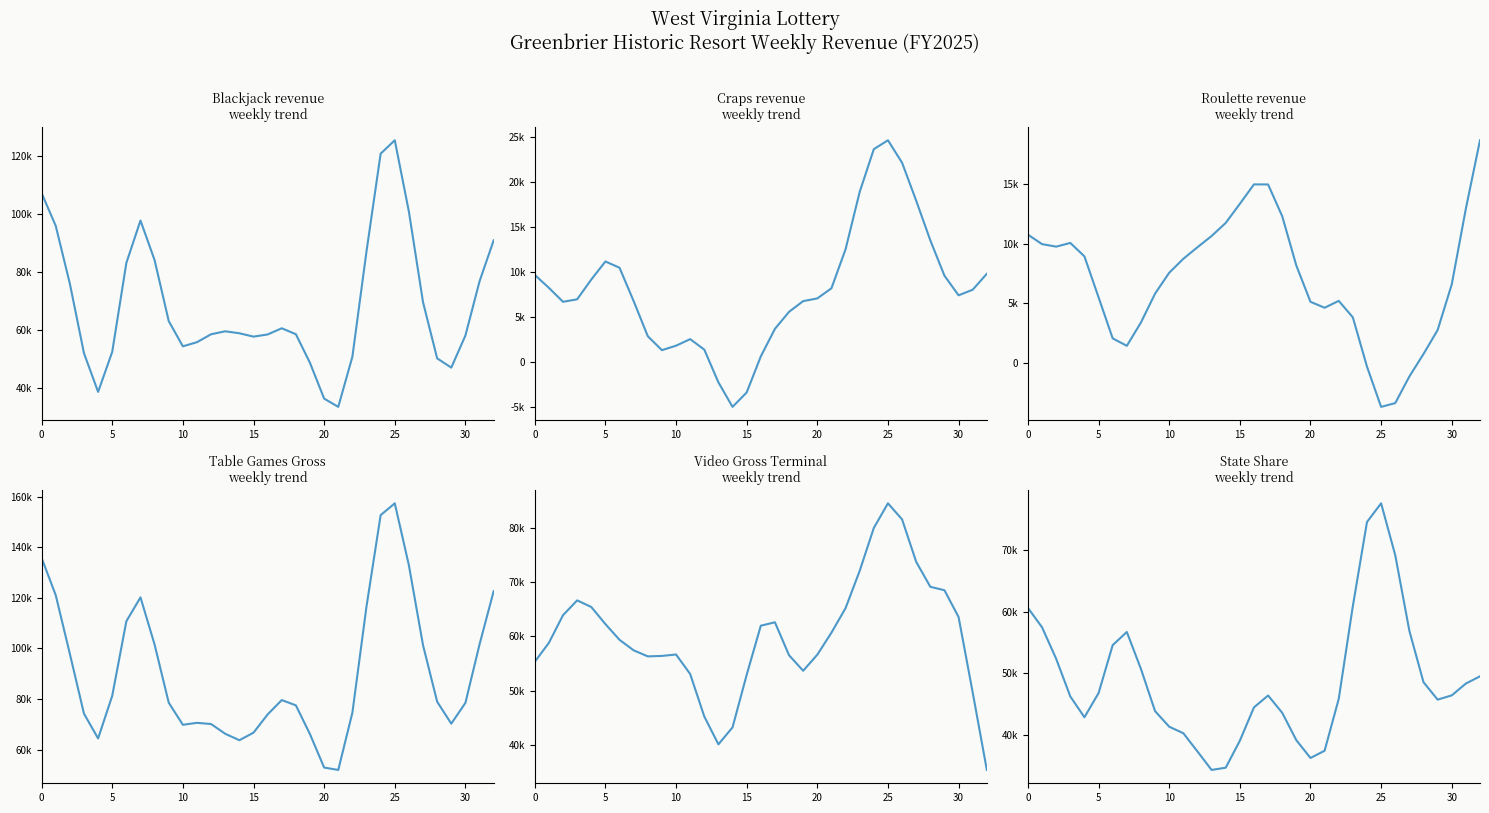

True or false: Roulette has more than 1 points higher than both neighbors.

True